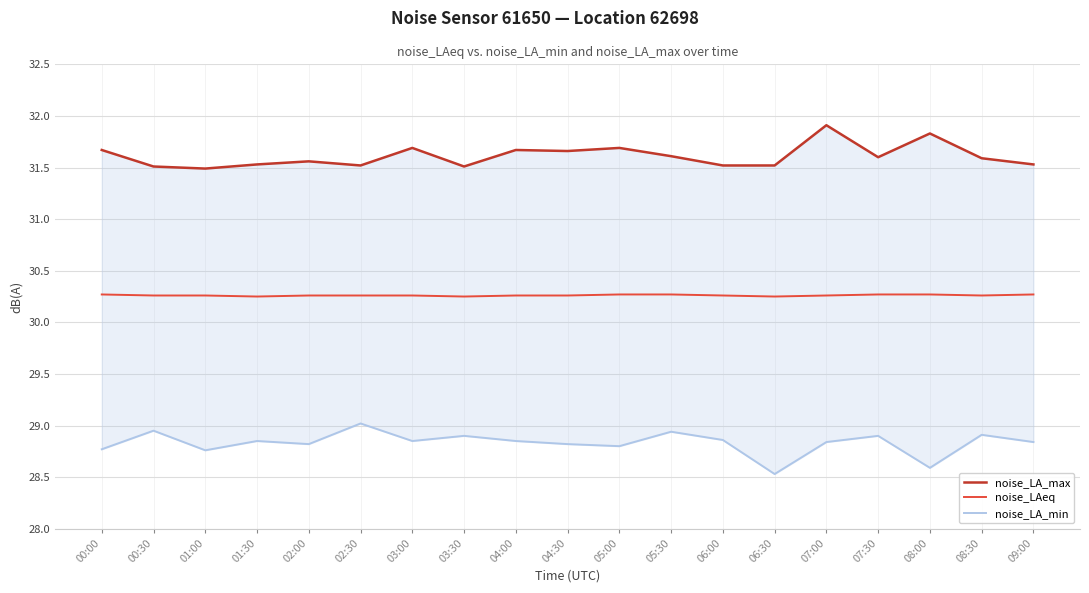

True or false: noise_LA_max and noise_LAeq intersect in this chart.

False